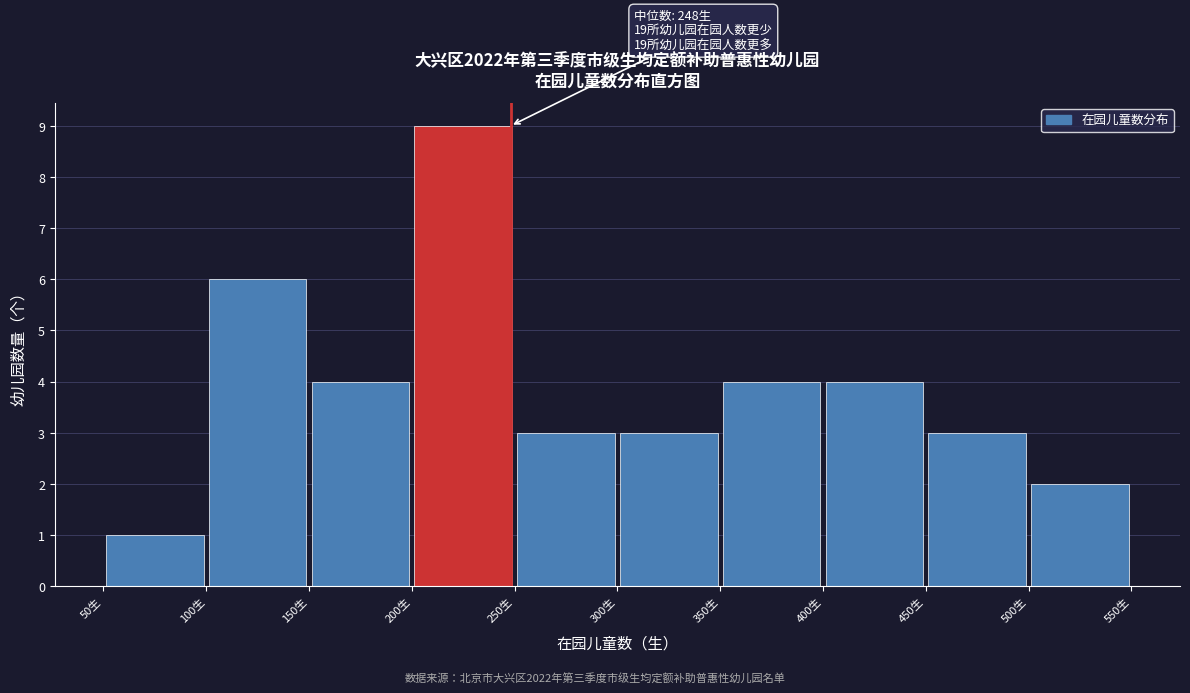

Which range on the x-axis has the tallest bar?

200 to 250